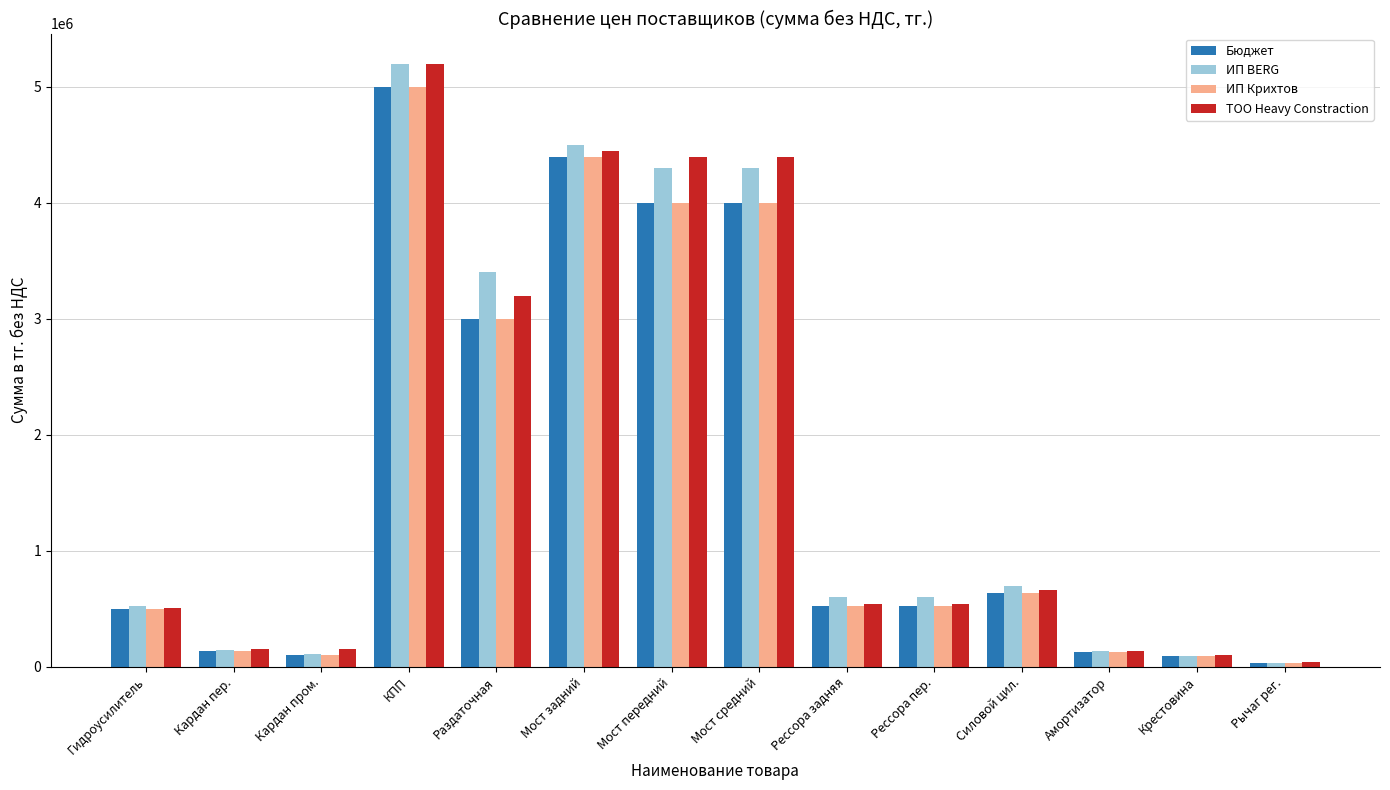

What is the spread (max minus min) of values at Мост задний?

100000